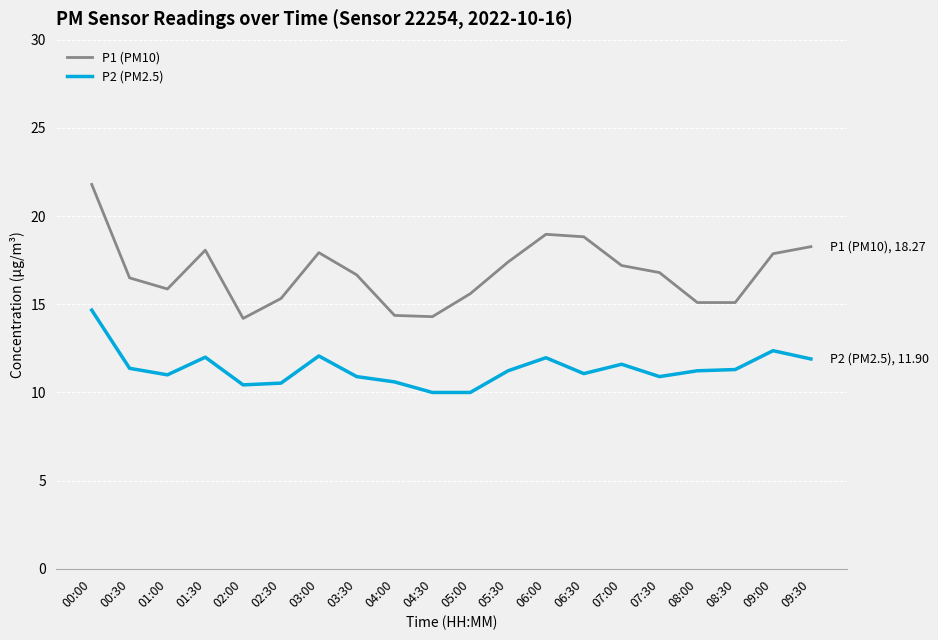

What is the average value of the P1 (PM10) series?

16.8